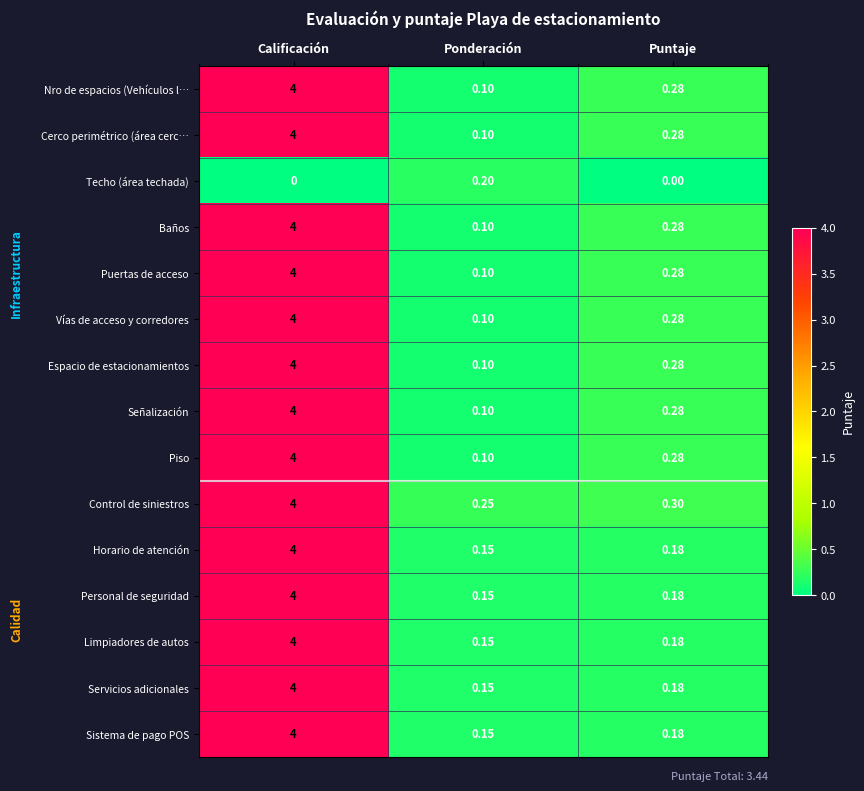

At which category is the sum across all series the highest?

Calificación